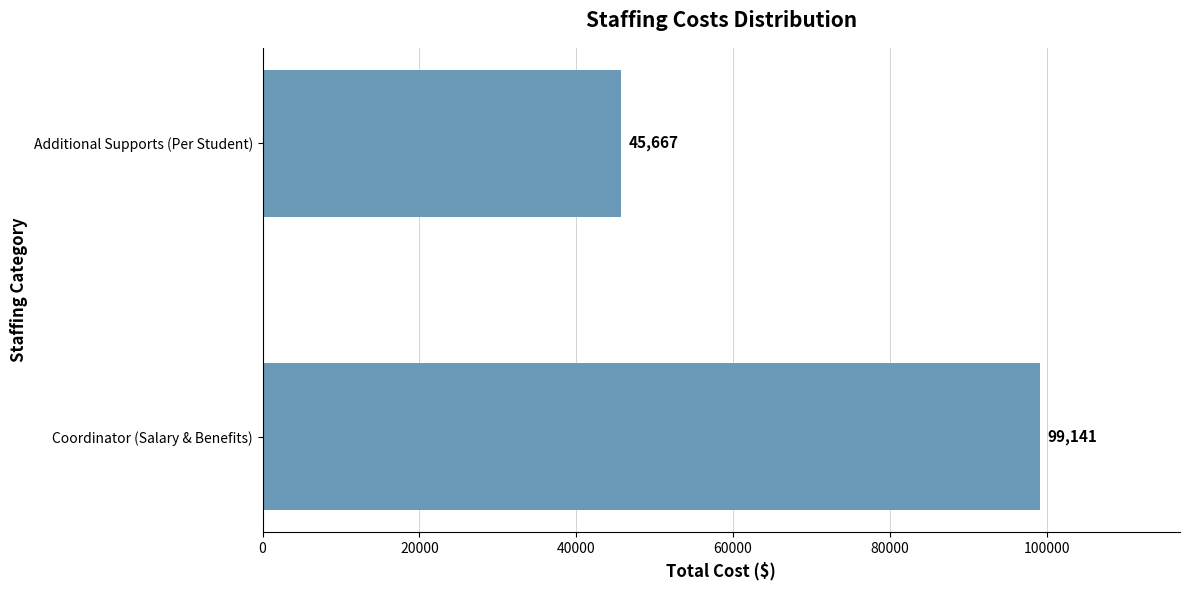

What is the minimum value shown in the chart?

45666.5